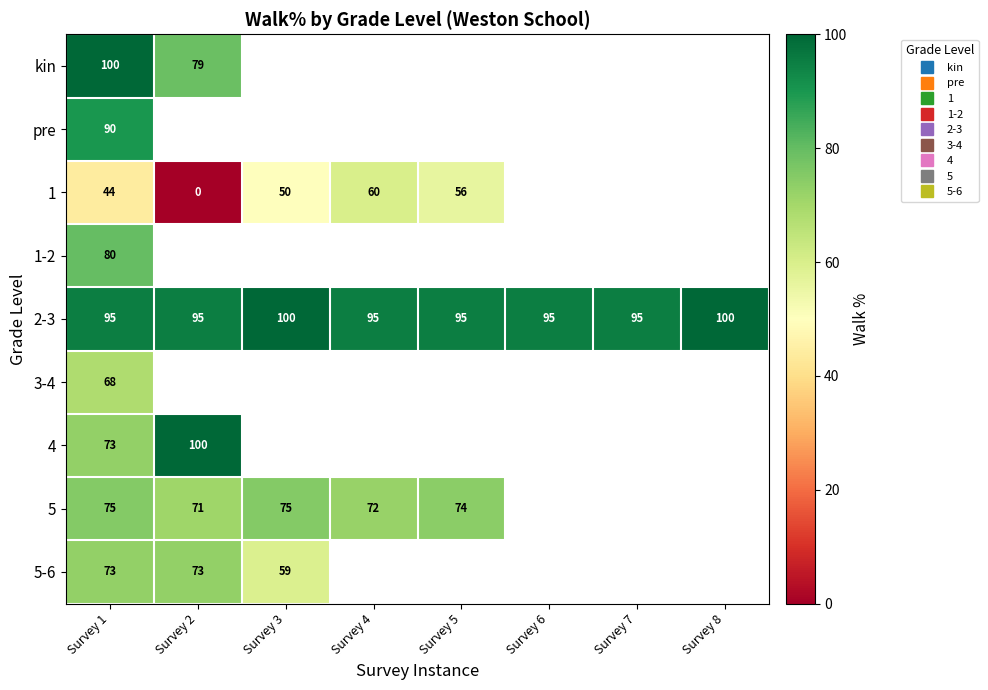

The value of 5-6 at Survey 3 is 83.2. True or false?

False